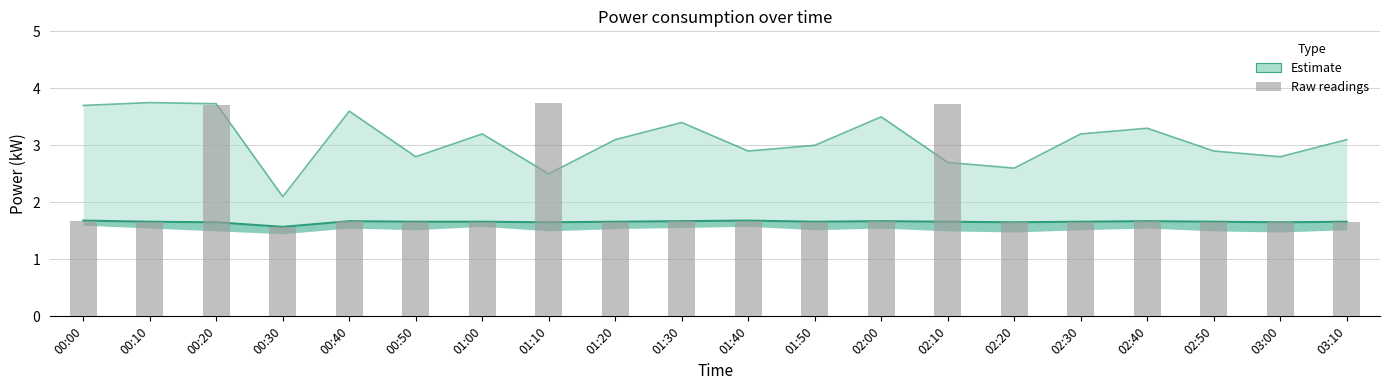

Are the bars grouped side by side (vs. stacked)?

No